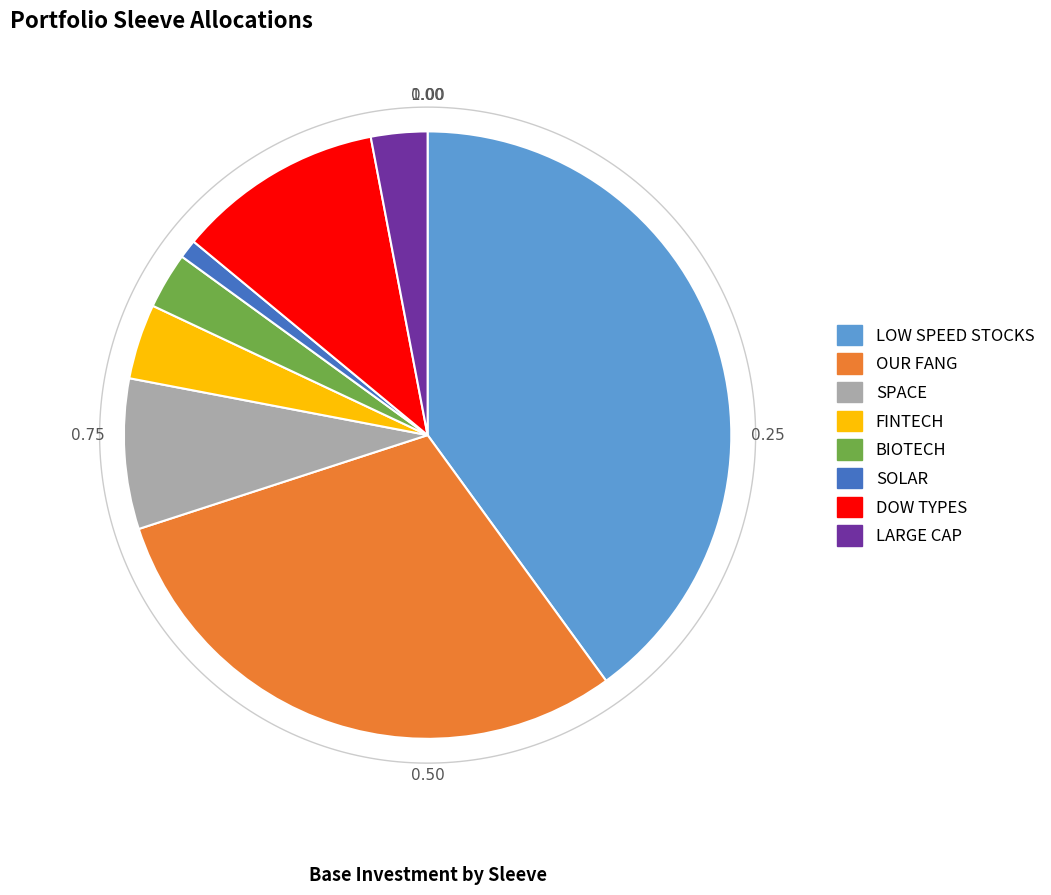

True or false: FINTECH accounts for 4% of the total.

True